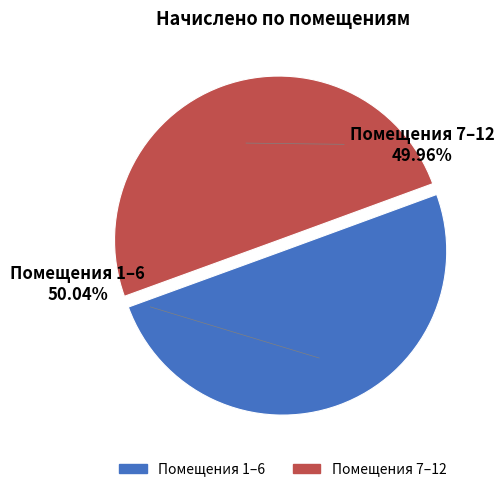

What is the ratio of the value at Помещения 1–6 to the value at Помещения 7–12?

1.0